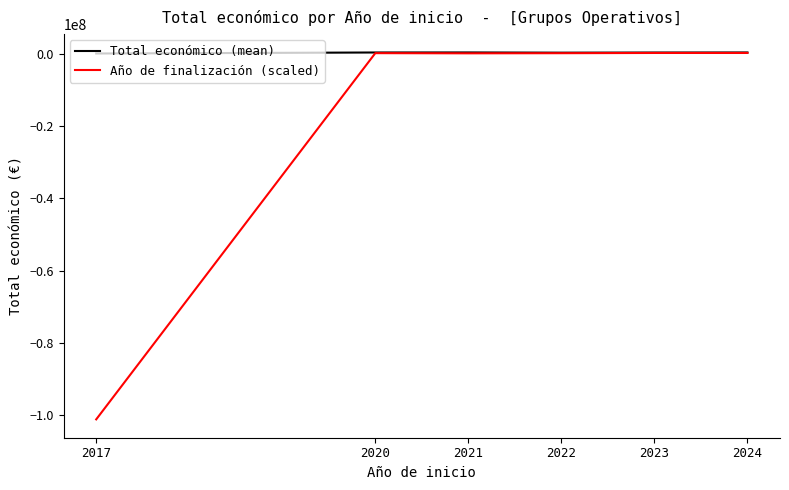

Is it true that Total económico (mean) equals 3000.0 at 2017?

True